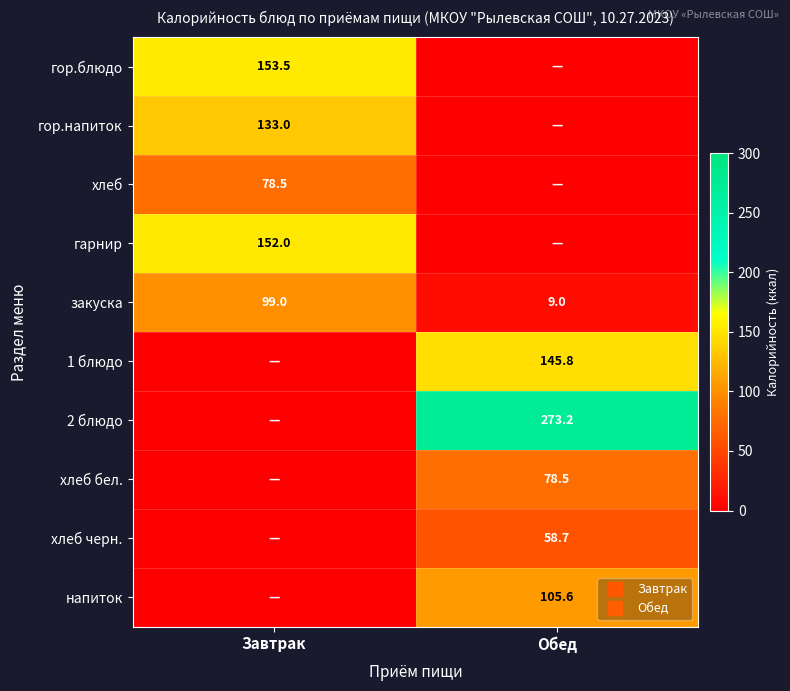

What is the total value across all series at Обед?

670.8